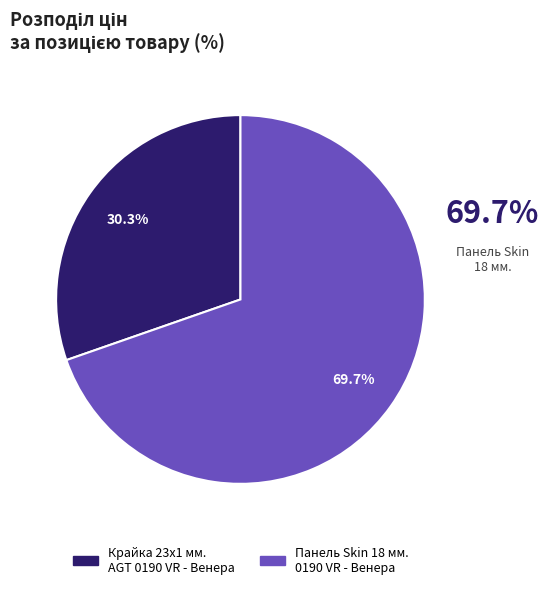

Approximately how many times larger is the value at Панель Skin 18 мм. 0190 VR - Венера compared to Крайка 23x1 мм. AGT 0190 VR - Венера?

2.3